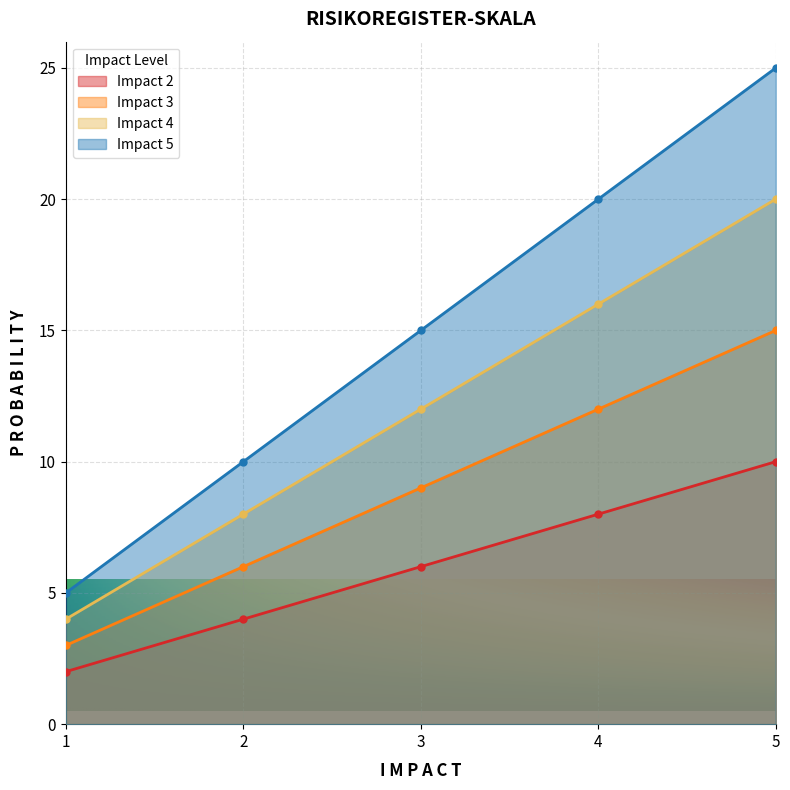

Reading left to right, list all the values displayed in this chart.

Impact 2: 1=2	2=4	3=6	4=8	5=10
Impact 3: 1=3	2=6	3=9	4=12	5=15
Impact 4: 1=4	2=8	3=12	4=16	5=20
Impact 5: 1=5	2=10	3=15	4=20	5=25